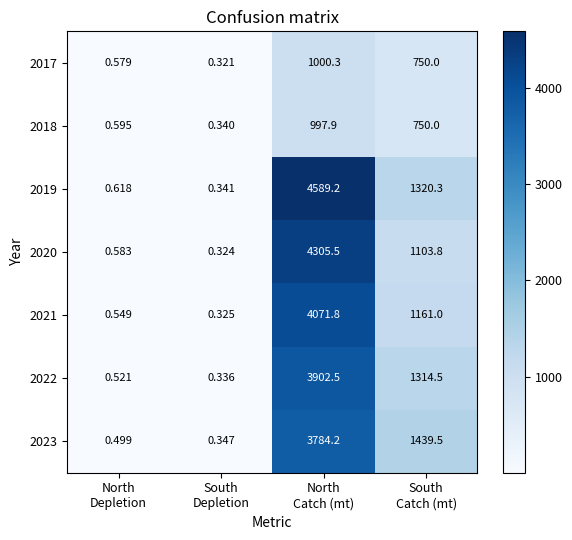

Which series has the widest spread of values?

2019